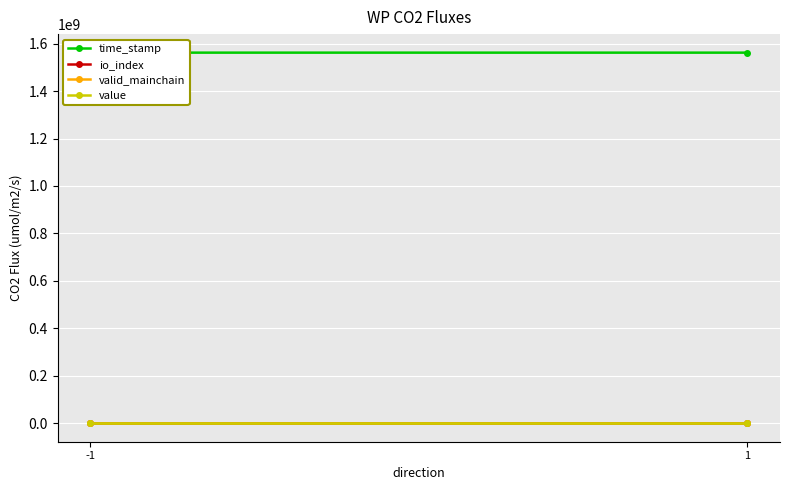

Reading left to right, list all the values displayed in this chart.

time_stamp: 1562146266.0	1562105877.0
io_index: 0.0	3.0
valid_mainchain: 1.0	1.0
value: 398.4	398.4